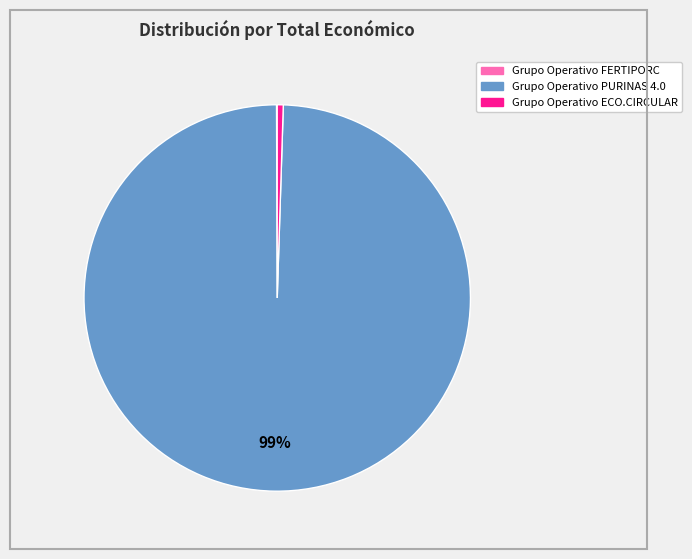

Is there any slice that represents more than half of the pie?

Yes